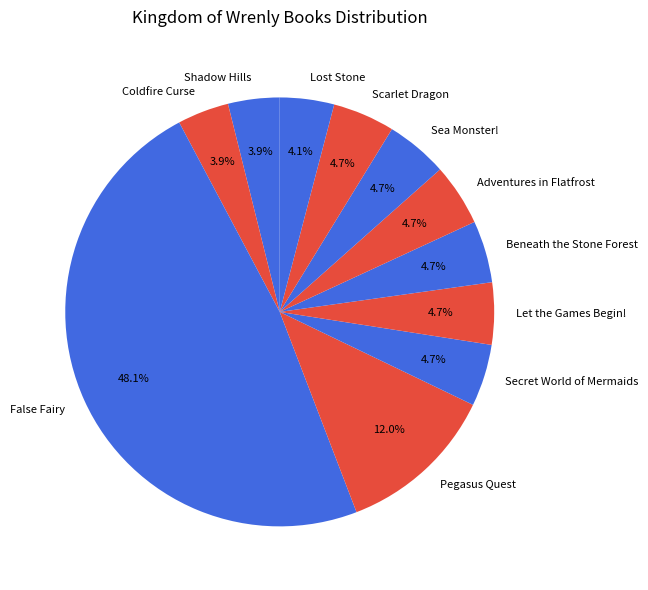

Which has a higher value, False Fairy or Adventures in Flatfrost?

False Fairy